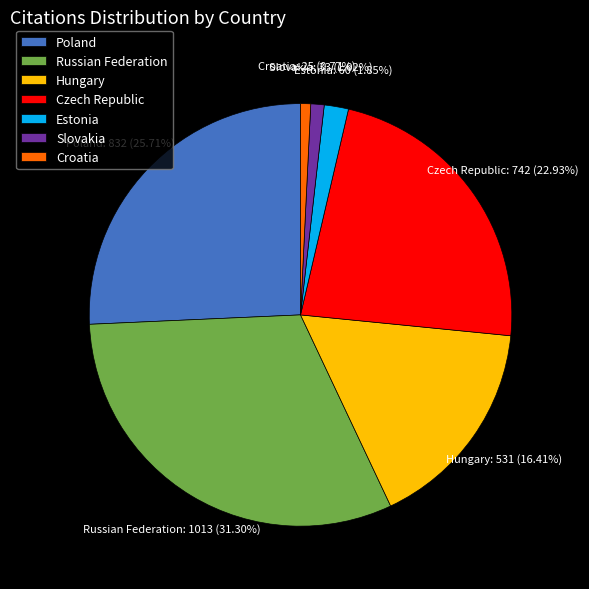

Count the number of slices in the pie.

7